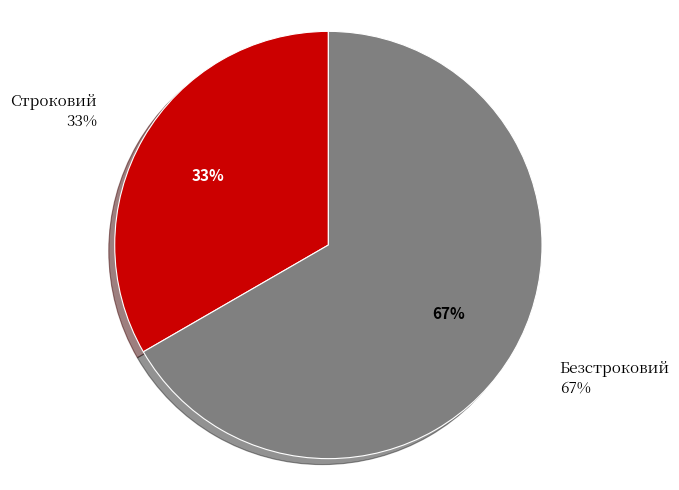

True or false: Безстроковий accounts for 67% of the total.

True